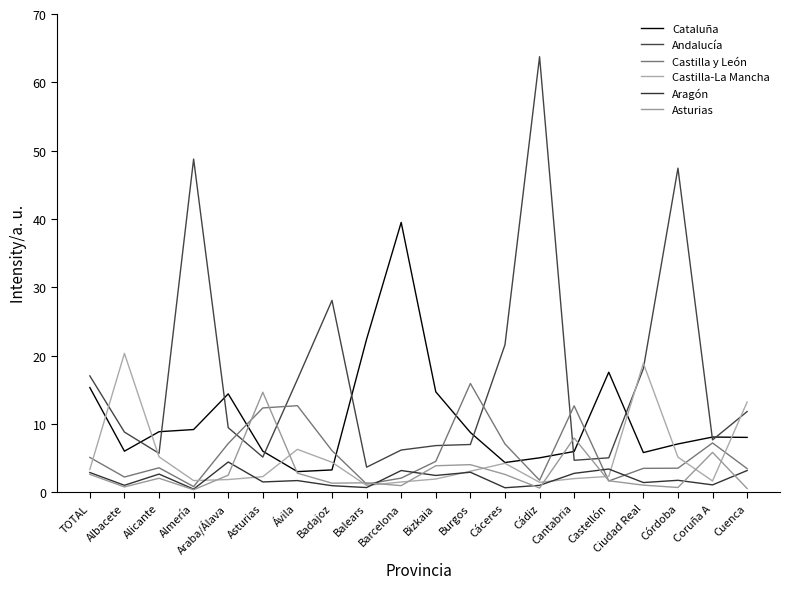

Where do Castilla-La Mancha and Andalucía first cross each other?

TOTAL and Albacete